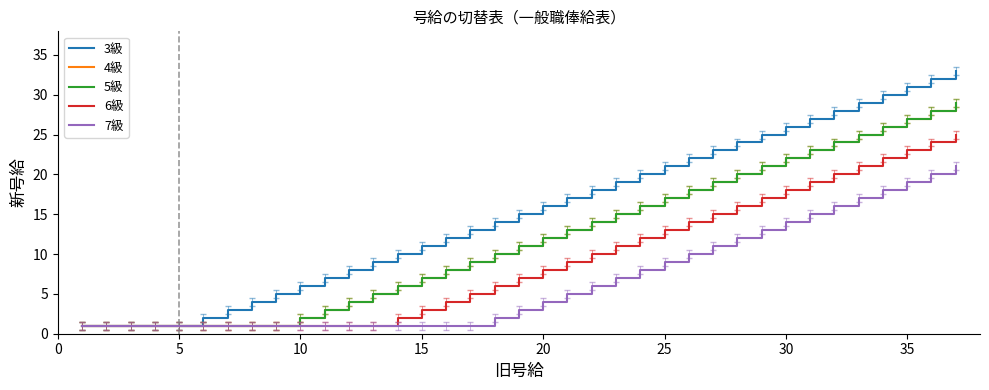

True or false: 5級 and 7級 intersect in this chart.

False